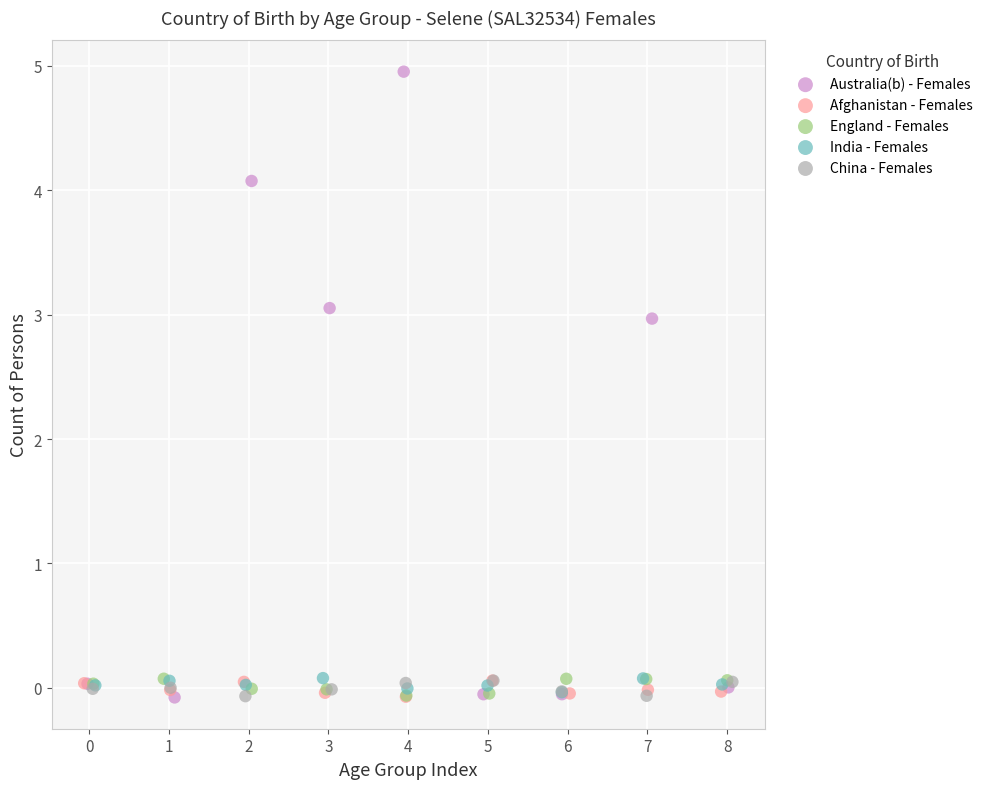

Which series has the largest Y range (max minus min)?

Australia(b) - Females